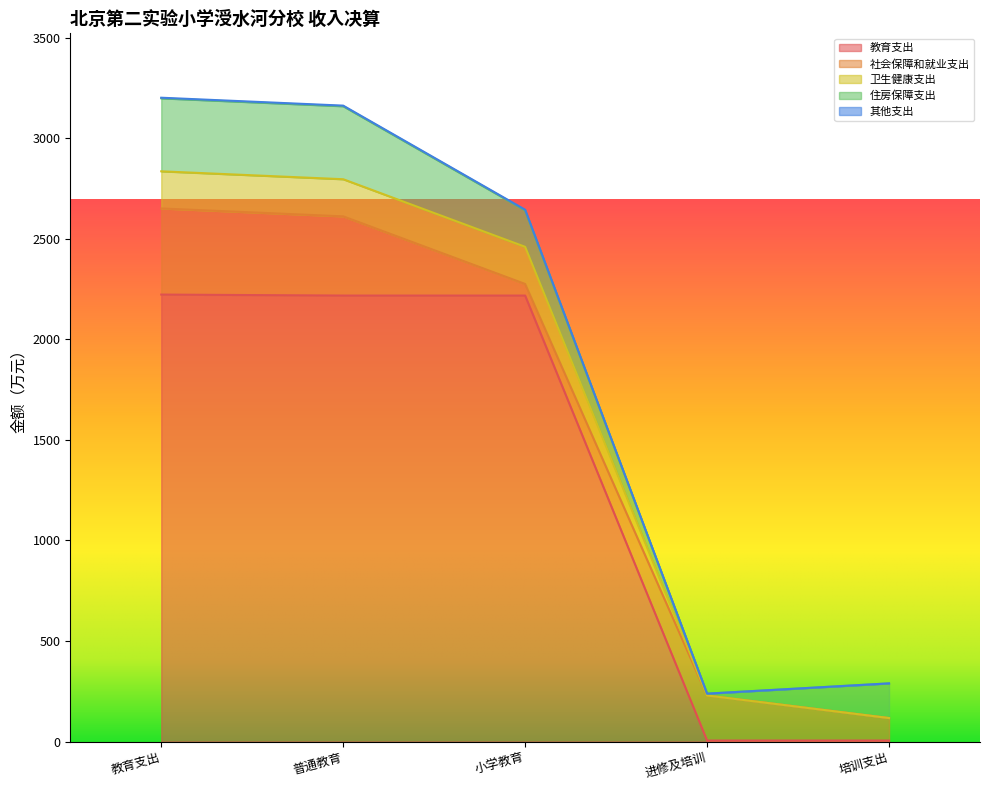

Between 教育支出 and 普通教育, which is larger?

教育支出